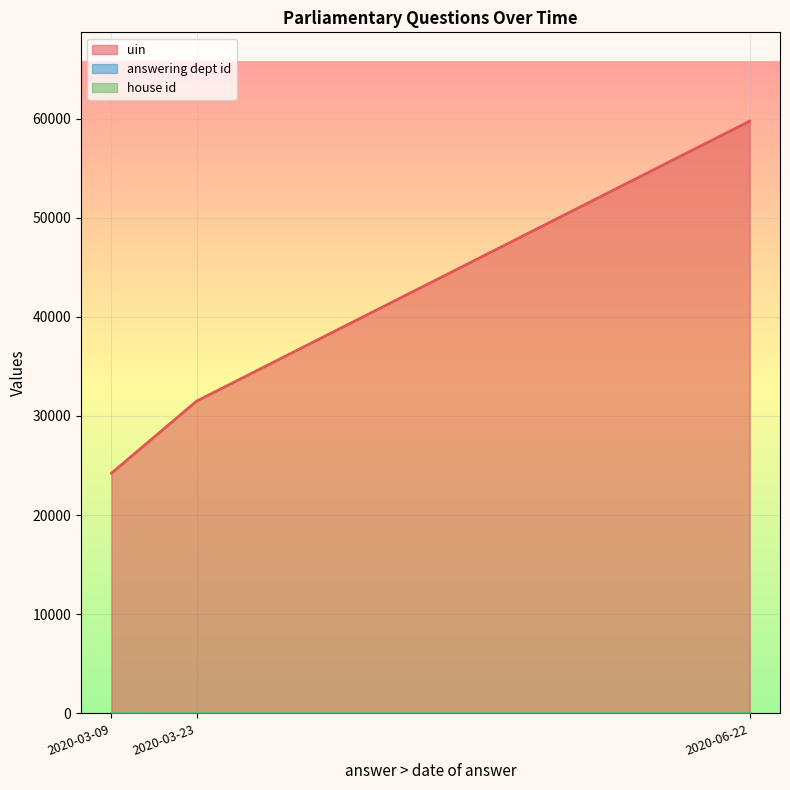

Where is answering dept id nearest to the value 13?

2020-06-22